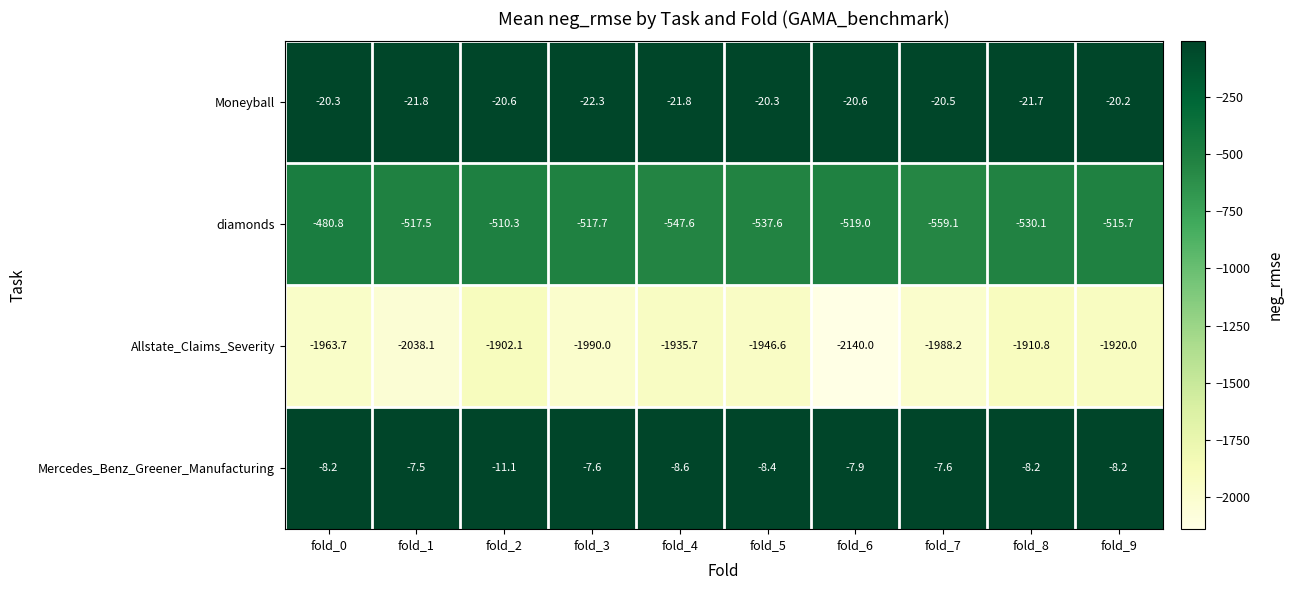

Where does the Allstate_Claims_Severity series first go above -1946?

fold_2